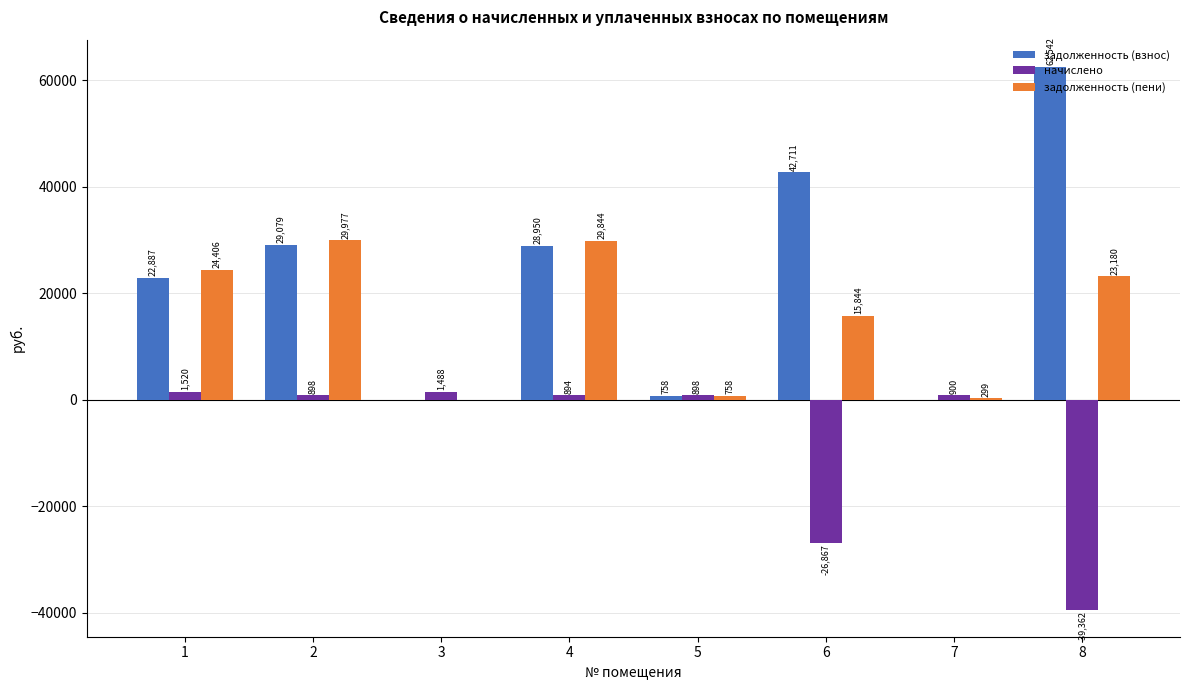

What is the greatest value displayed?

62541.7